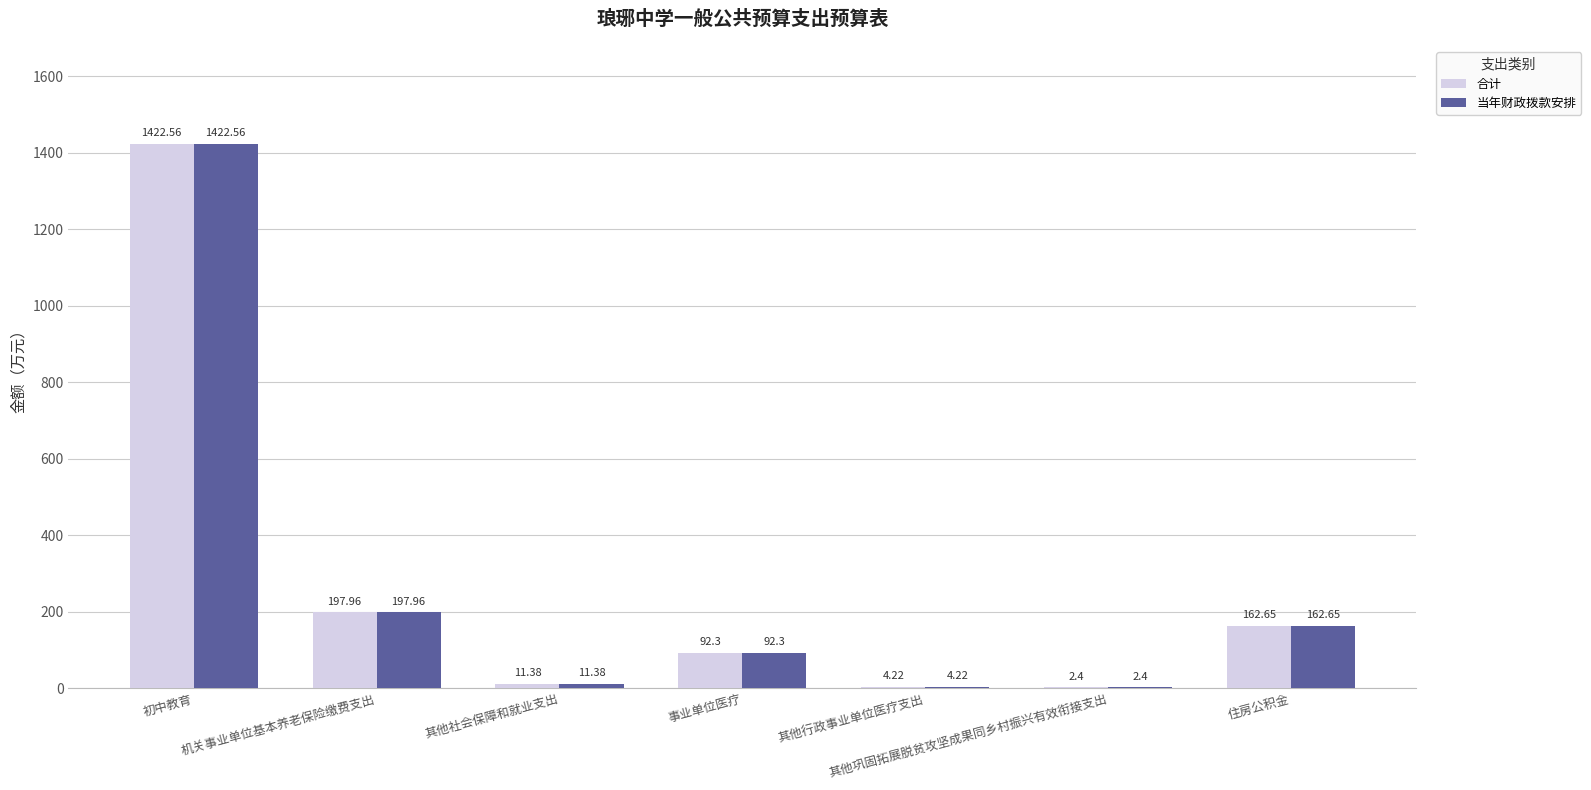

Which label corresponds to the largest value in the chart?

初中教育